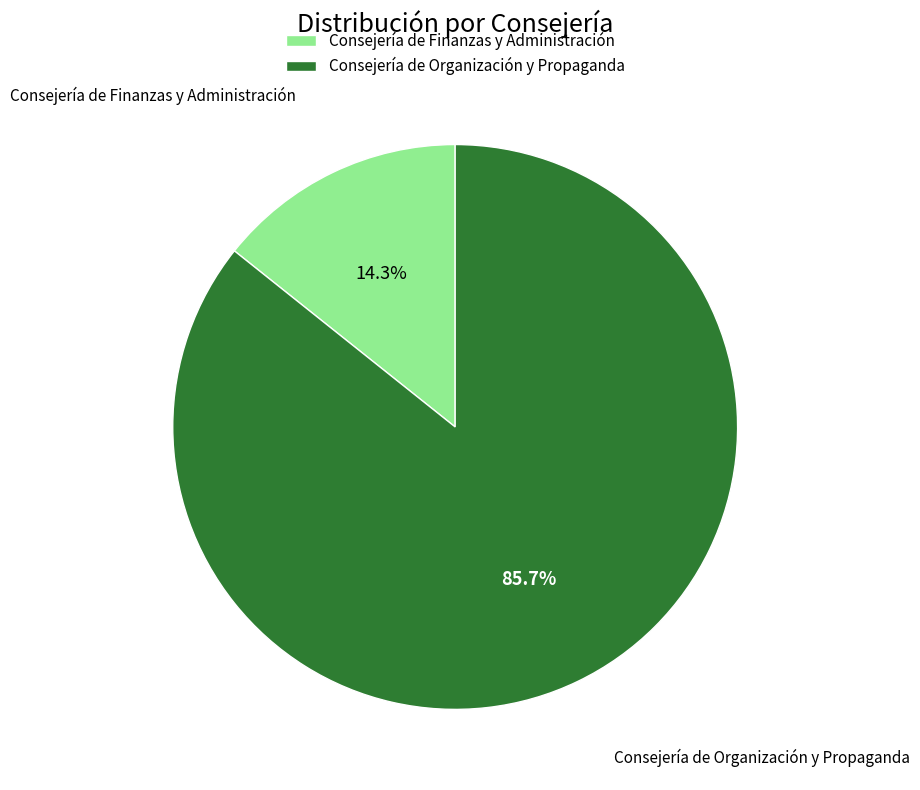

Does Consejería de Organización y Propaganda account for over 50% of the chart?

Yes